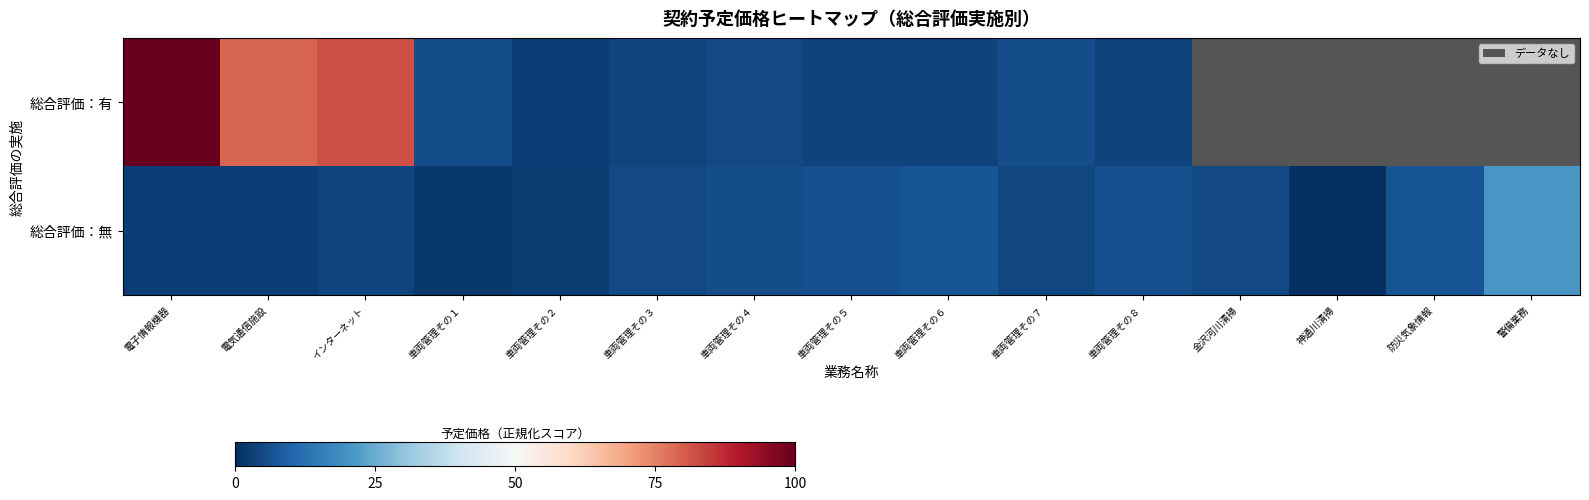

What is the maximum value for 総合評価：無?

20.8